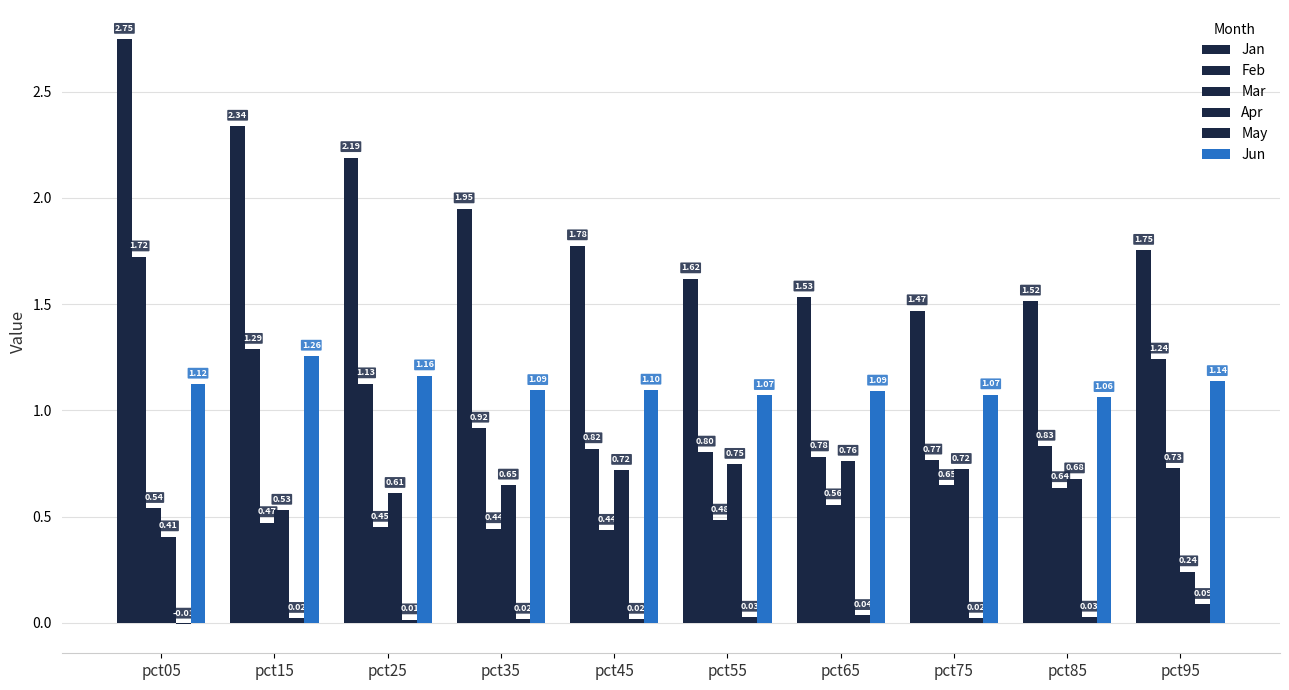

What is the minimum value for Feb?

0.8